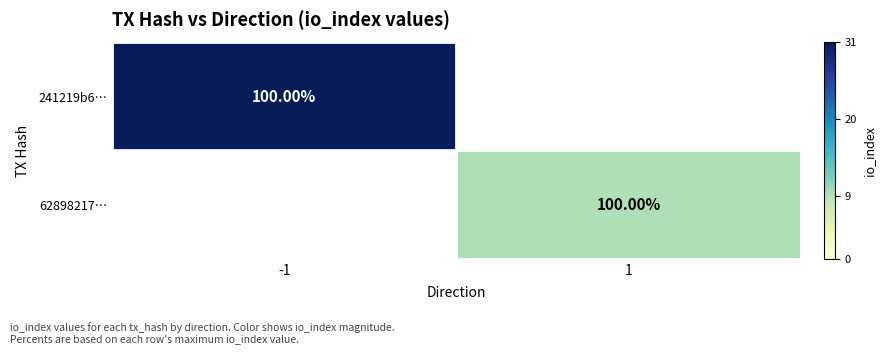

What is the sum of the 241219b6… values at 1 and -1?

31